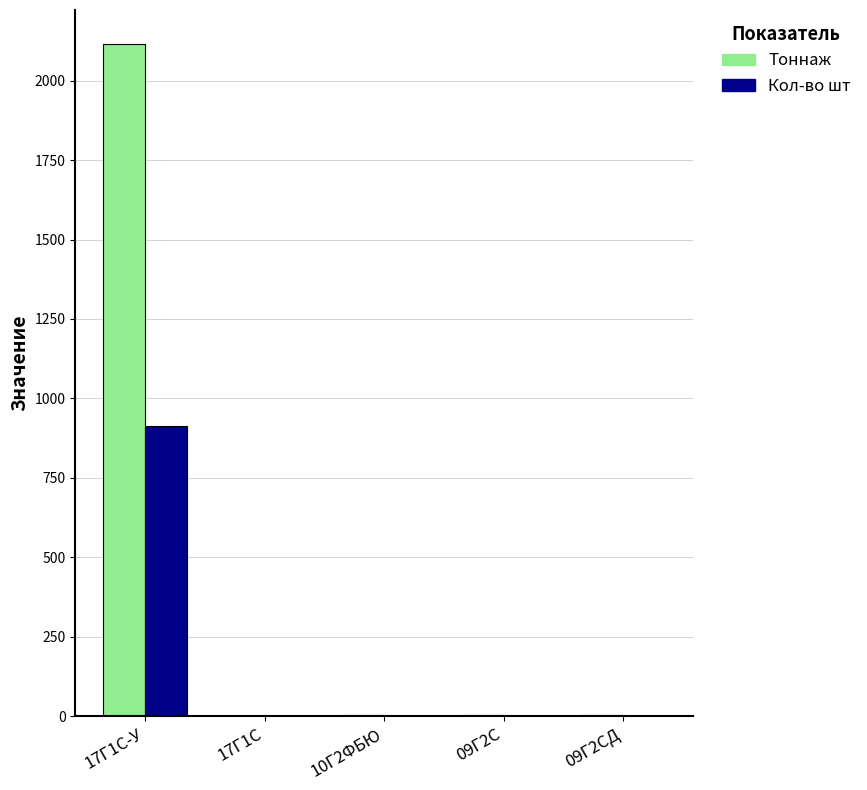

Where is Тоннаж nearest to the value 1059?

09Г2СД